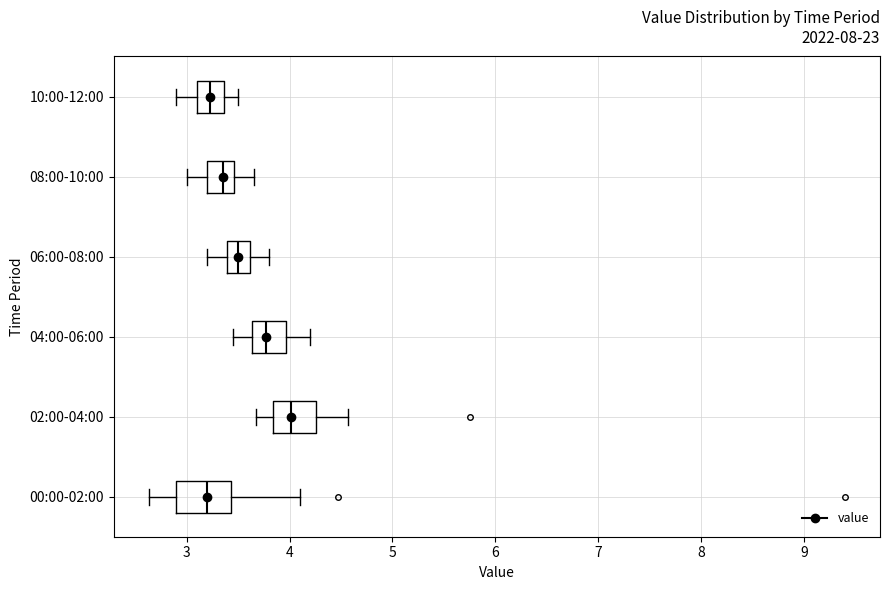

Where is the right edge of the box for 08:00-10:00 on the x-axis? The values are not printed on the chart, so give them approximately, as read against the axis.

3.5